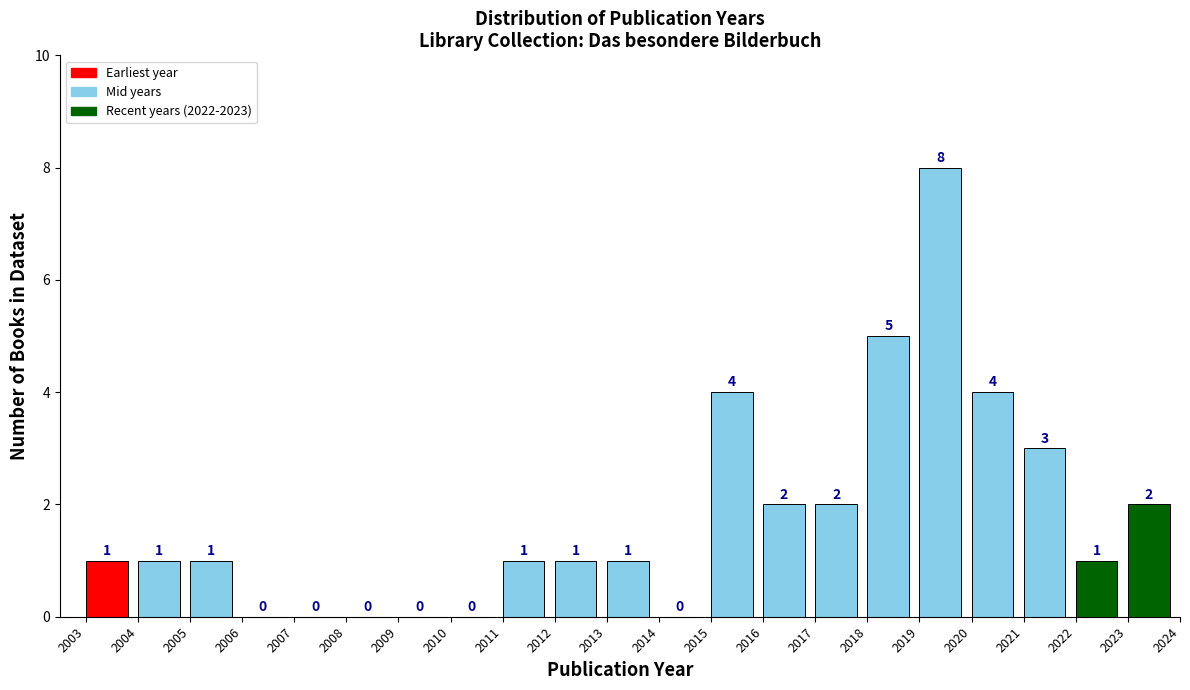

Reading left to right, transcribe this chart: for each bar, give the range it covers on the x-axis and its height.

2003 to 2004: 1
2004 to 2005: 1
2005 to 2006: 1
2006 to 2007: 0
2007 to 2008: 0
2008 to 2009: 0
2009 to 2010: 0
2010 to 2011: 0
2011 to 2012: 1
2012 to 2013: 1
2013 to 2014: 1
2014 to 2015: 0
2015 to 2016: 4
2016 to 2017: 2
2017 to 2018: 2
2018 to 2019: 5
2019 to 2020: 8
2020 to 2021: 4
2021 to 2022: 3
2022 to 2023: 1
2023 to 2024: 2